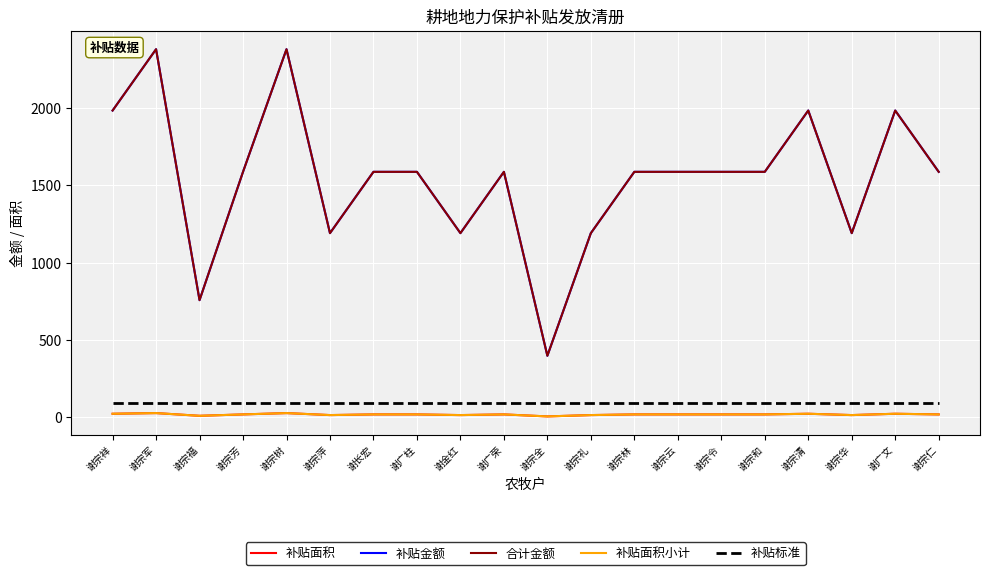

Is this an area chart (filled region under the line)?

No